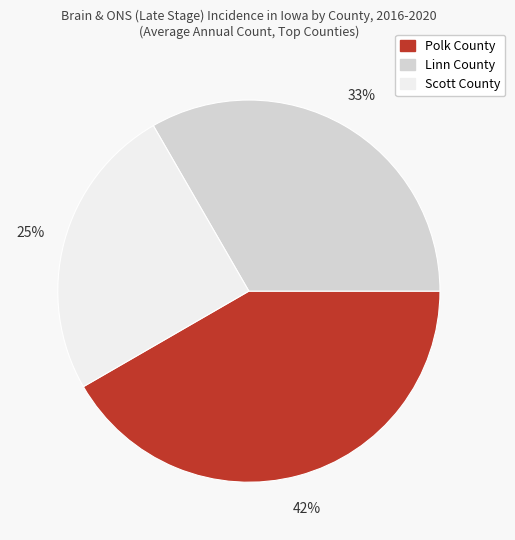

The Polk County slice represents 42% of the pie. True or false?

True